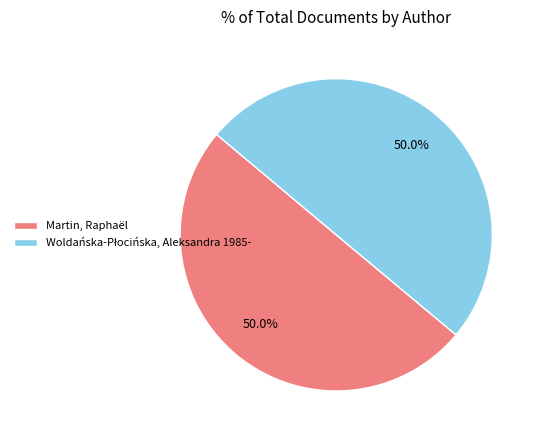

True or false: Martin, Raphaël accounts for 50% of the total.

True